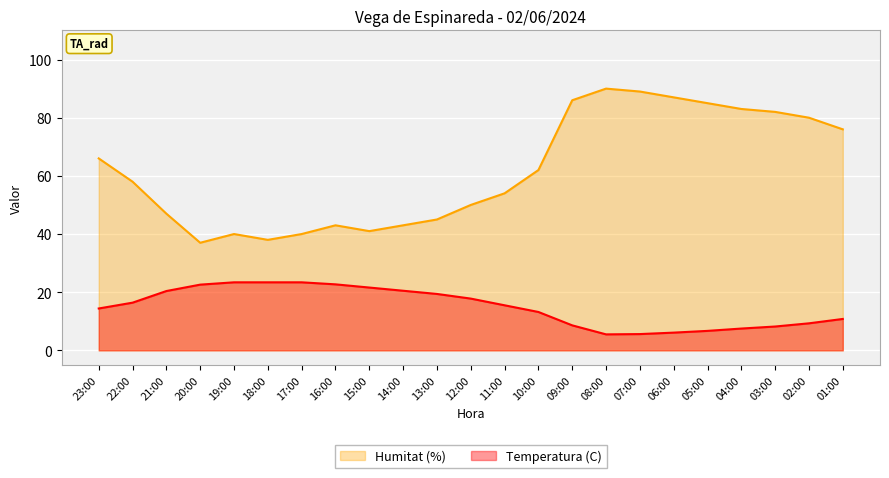

Rank the series by their maximum value, from highest to lowest.

Humitat (%), Temperatura (C)